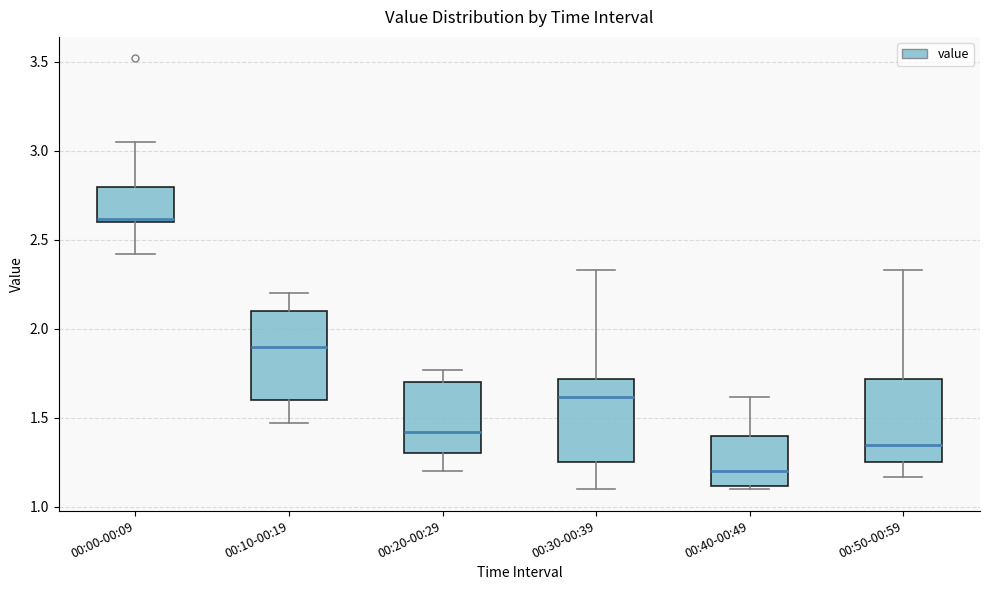

Reading left to right, read every box against the y-axis: the position of its median line, the range the box covers, and the ends of its whiskers. The values are not printed on the chart, so give them approximately, as read against the axis.

00:00-00:09: median 2.60 (just above the box's lower edge), box 2.60 to 2.80, whiskers 2.40 to 3.05
00:10-00:19: median 1.90, box 1.60 to 2.10, whiskers 1.45 to 2.20
00:20-00:29: median 1.40, box 1.30 to 1.70, whiskers 1.20 to 1.75
00:30-00:39: median 1.60, box 1.25 to 1.70, whiskers 1.10 to 2.35
00:40-00:49: median 1.20, box 1.10 to 1.40, whiskers 1.10 (just below the box's lower edge) to 1.60
00:50-00:59: median 1.35, box 1.25 to 1.70, whiskers 1.15 to 2.35